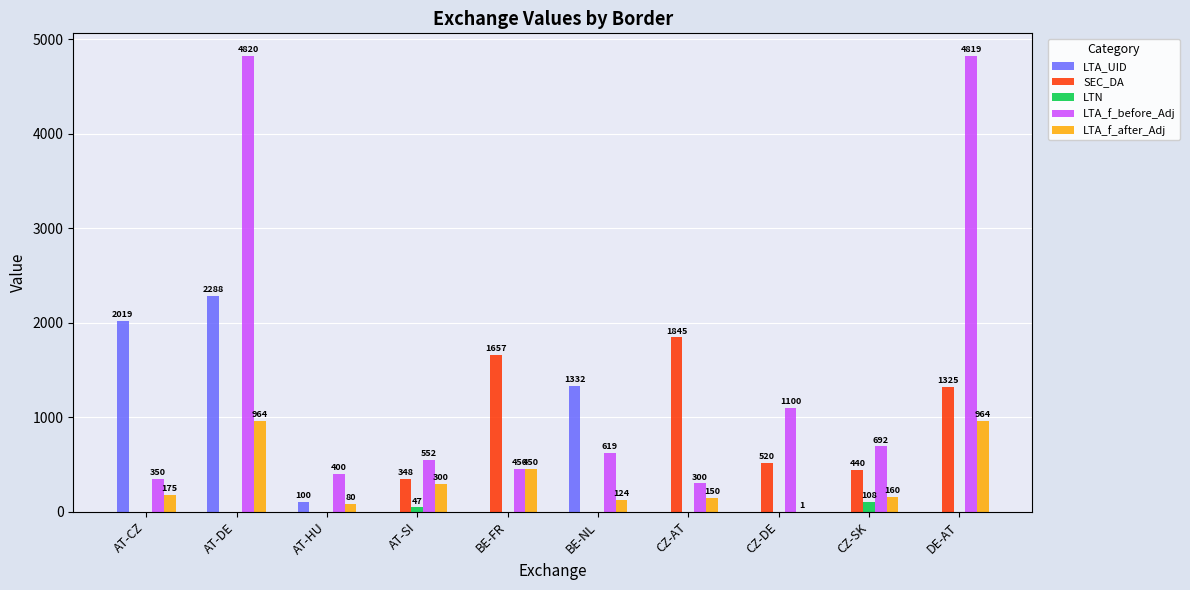

Which series changed the most between CZ-DE and DE-AT?

LTA_f_before_Adj